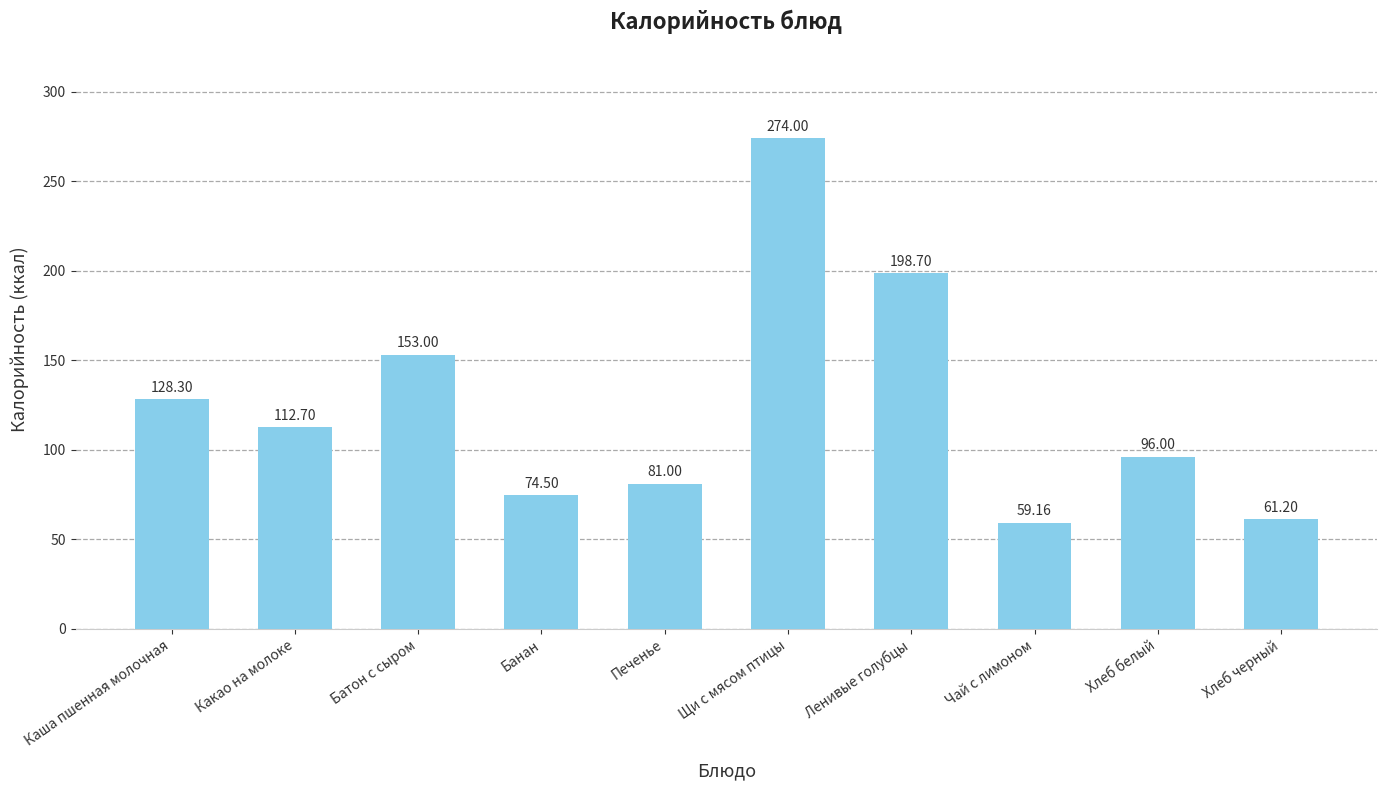

What is the change in value from Батон с сыром to Чай с лимоном?

-93.8